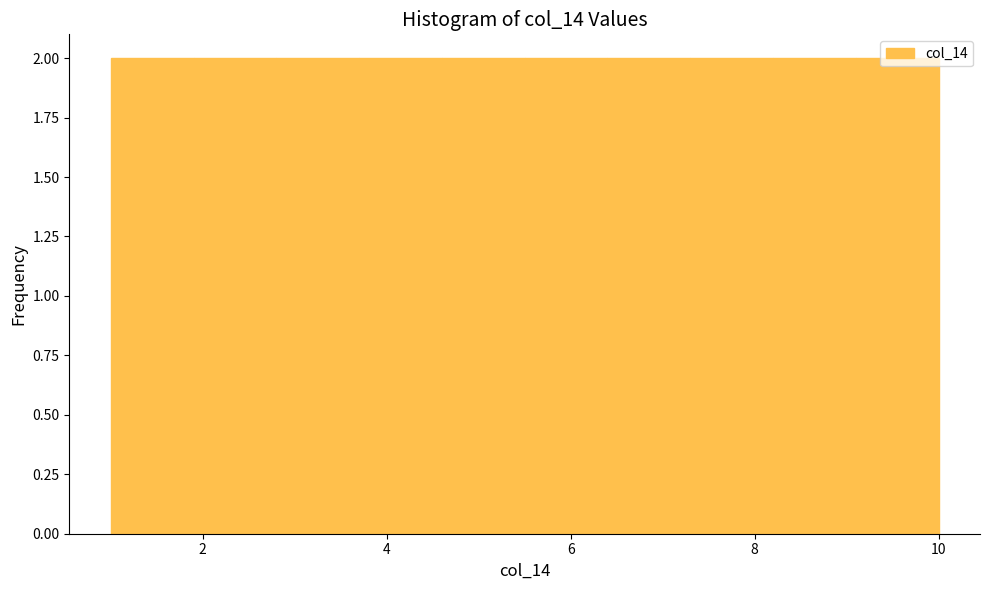

What is the height of the bar covering 7.3 to 8.2 on the x-axis? Neither the bar edges nor the heights are printed on the chart, so give them approximately, as read against the axes.

2